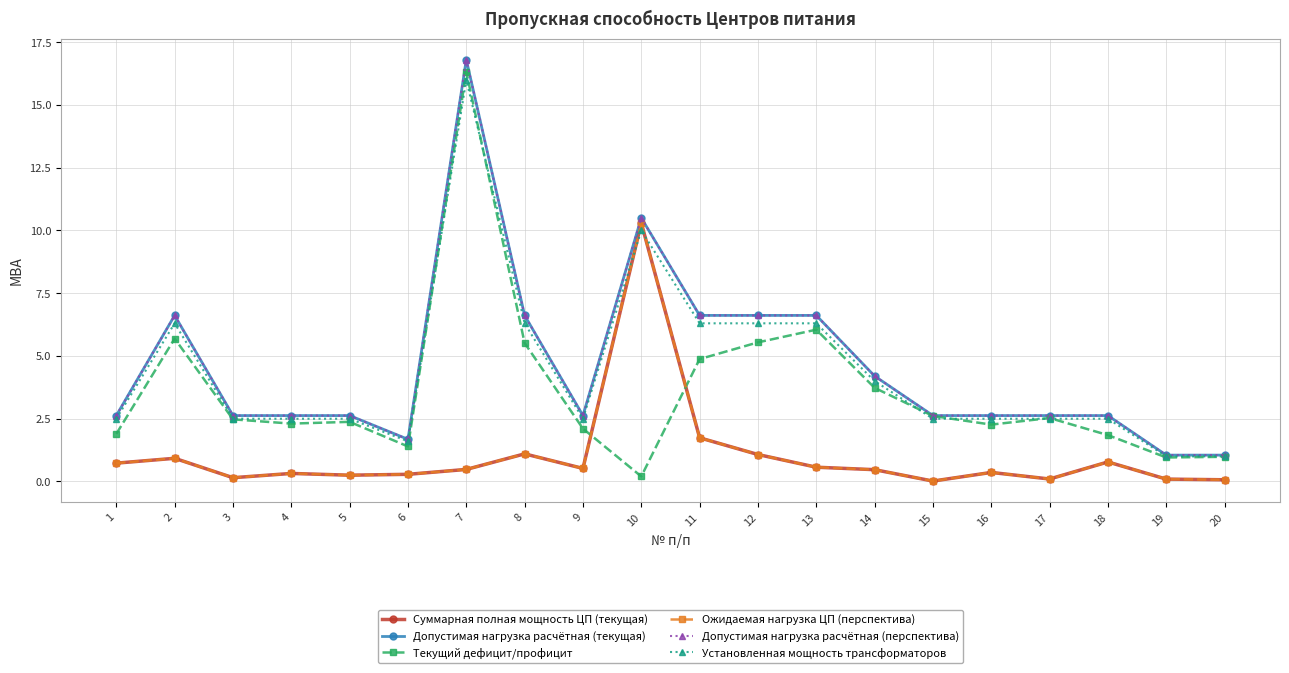

Is the value of Ожидаемая нагрузка ЦП (перспектива) at 9 greater than the value of Текущий дефицит/профицит at 17?

No